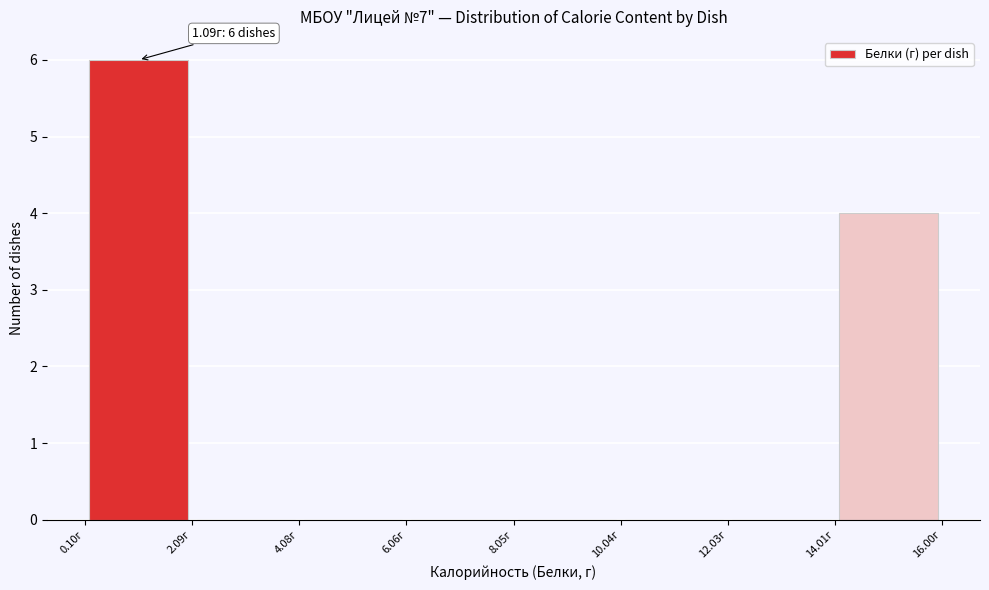

Which range on the x-axis has the tallest bar?

0.2 to 2.0